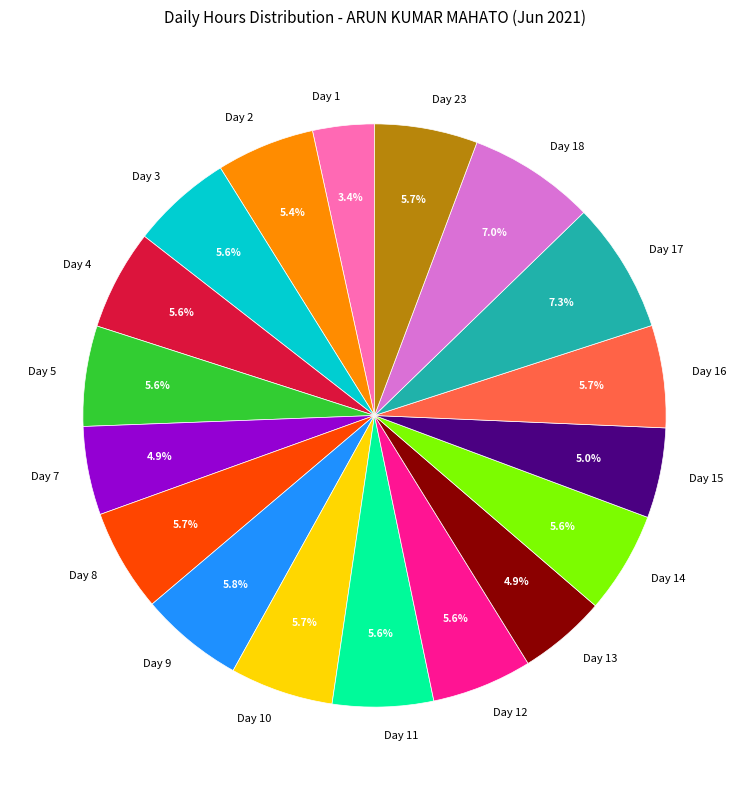

Is it true that Day 14 is 6% of the pie?

True